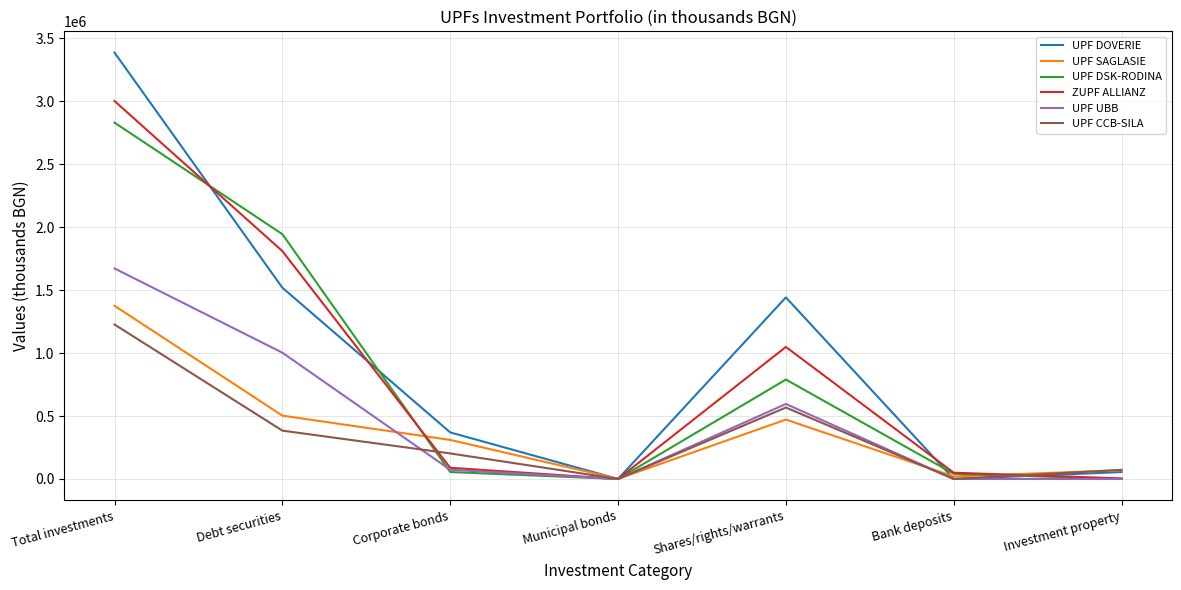

Rank the series by their maximum value, from lowest to highest.

UPF CCB-SILA, UPF SAGLASIE, UPF UBB, UPF DSK-RODINA, ZUPF ALLIANZ, UPF DOVERIE